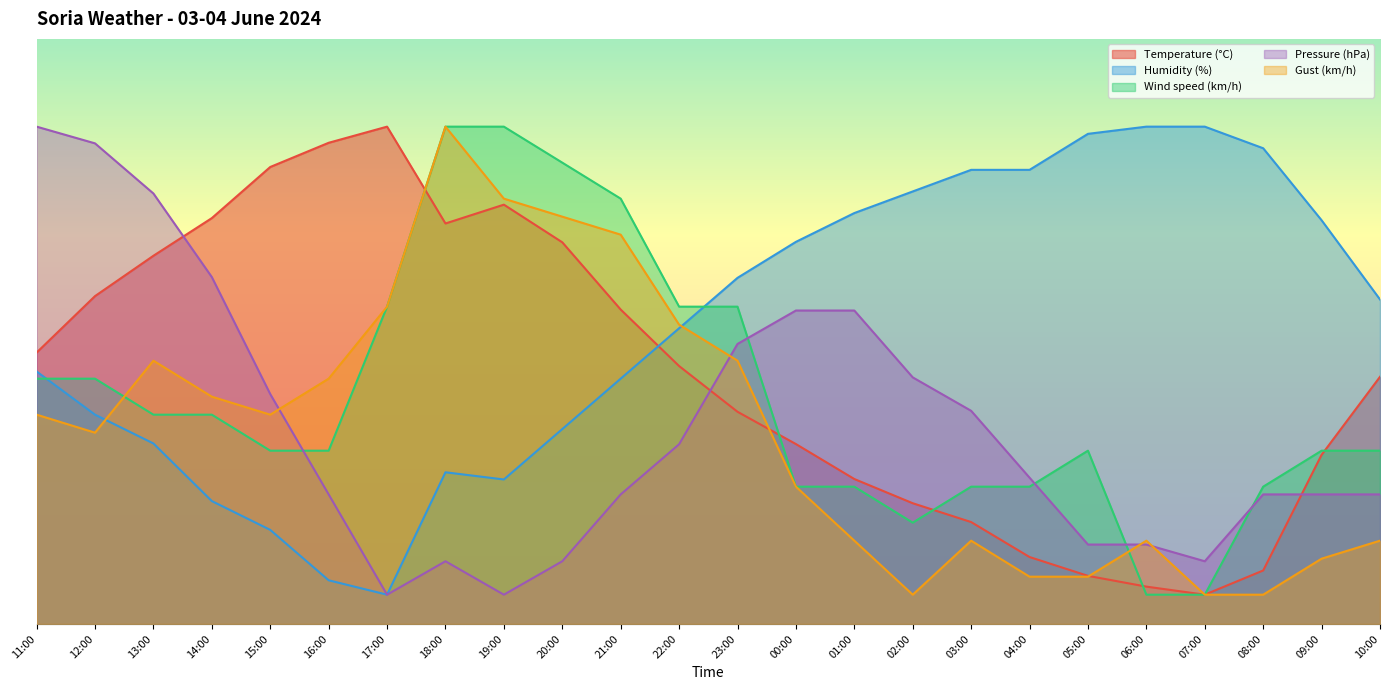

Reading left to right, list all the values displayed in this chart.

Temperature (°C): 46.4	56.0	62.9	69.4	78.1	82.2	85.0	68.4	71.7	65.2	53.7	44.1	36.3	30.7	24.8	20.6	17.4	11.4	8.2	6.4	5.0	9.1	28.9	42.2
Humidity (%): 43.2	35.8	30.8	21.0	16.1	7.5	5.0	25.9	24.7	33.3	41.9	50.5	59.2	65.3	70.2	73.9	77.6	77.6	83.8	85.0	85.0	81.3	69.0	55.5
Wind speed (km/h): 41.9	41.9	35.8	35.8	29.6	29.6	54.2	85.0	85.0	78.8	72.7	54.2	54.2	23.5	23.5	17.3	23.5	23.5	29.6	5.0	5.0	23.5	29.6	29.6
Pressure (hPa): 85.0	82.1	73.6	59.3	39.3	22.1	5.0	10.7	5.0	10.7	22.1	30.7	47.9	53.6	53.6	42.1	36.4	25.0	13.6	13.6	10.7	22.1	22.1	22.1
Gust (km/h): 35.8	32.7	45.0	38.8	35.8	41.9	54.2	85.0	72.7	69.6	66.5	51.2	45.0	23.5	14.2	5.0	14.2	8.1	8.1	14.2	5.0	5.0	11.2	14.2